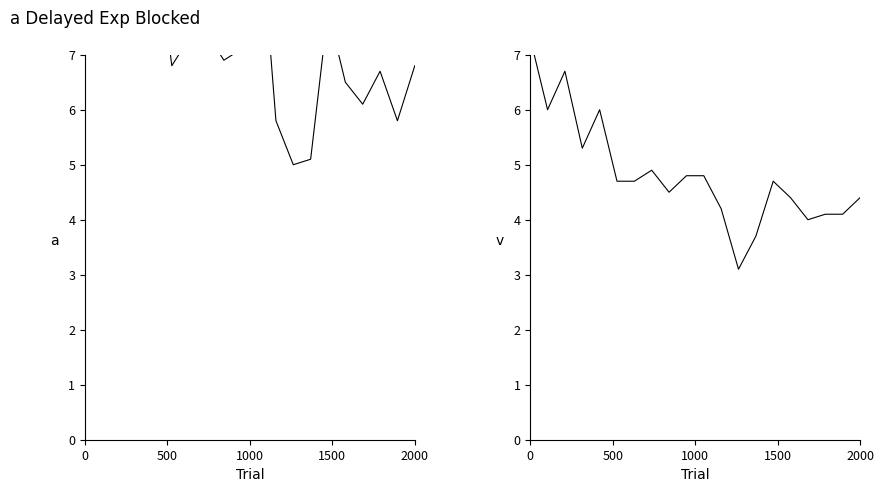

True or false: P2 and P1 cross at least once.

False